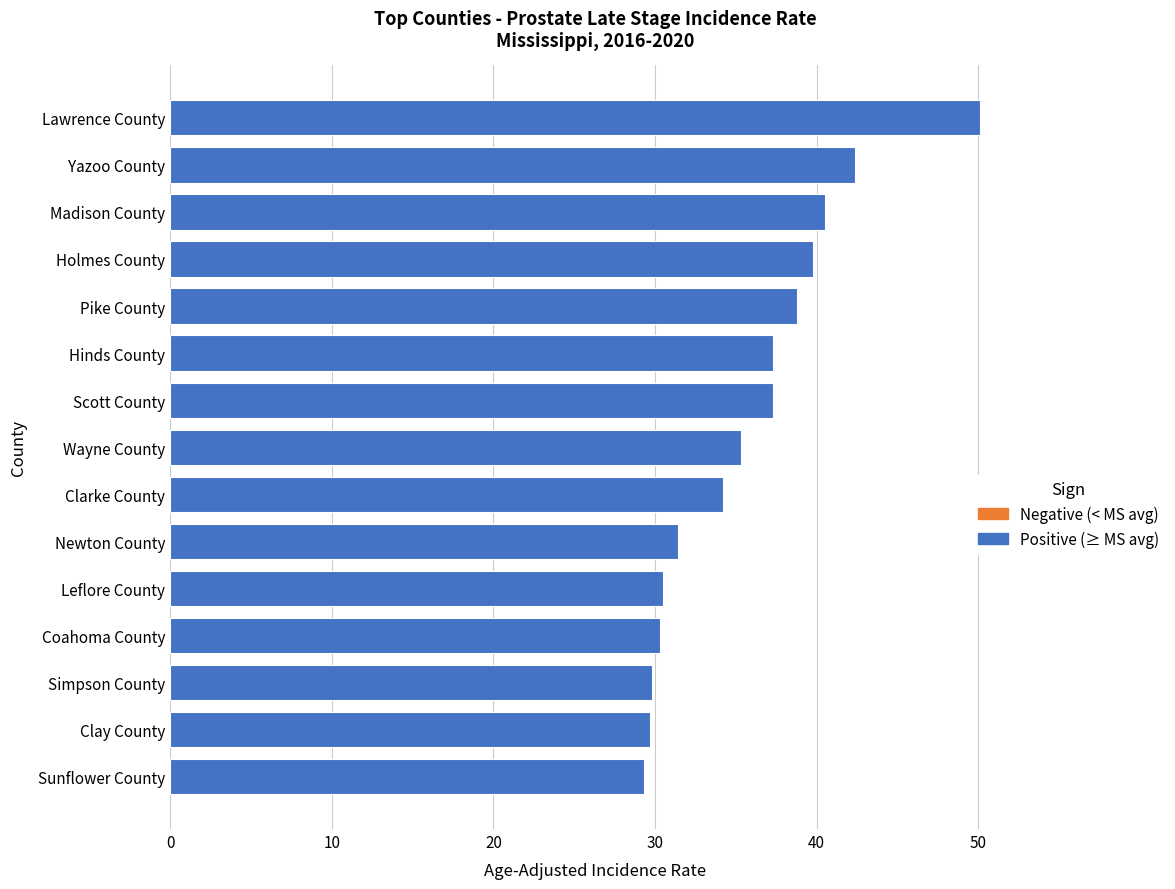

At which label is the value closest to 39?

Pike County